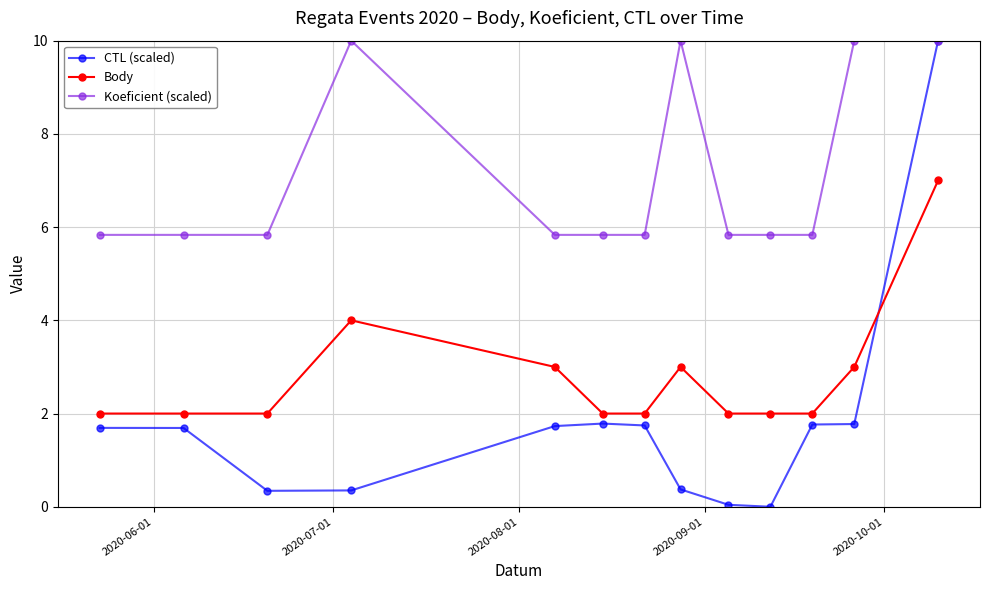

List the series in order of their overall mean, highest first.

Koeficient (scaled), Body, CTL (scaled)